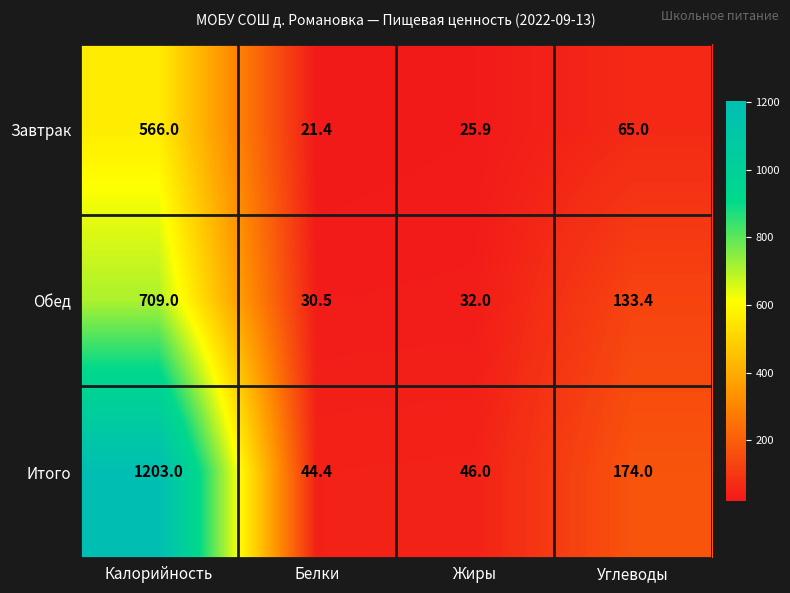

What is the spread (max minus min) of values at Жиры?

20.1